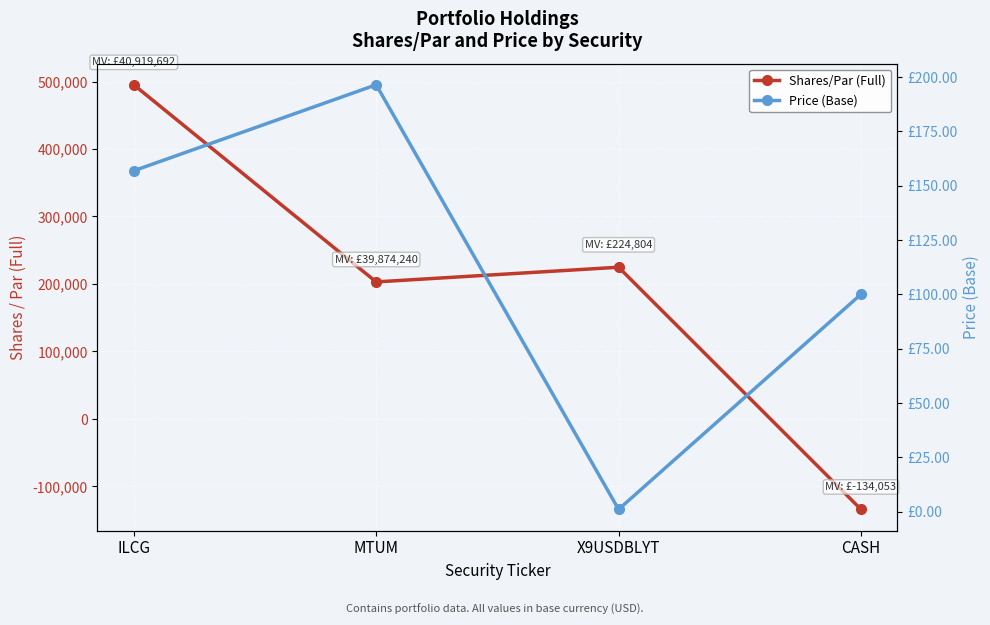

How many data points in Shares/Par (Full) are above 224803?

2